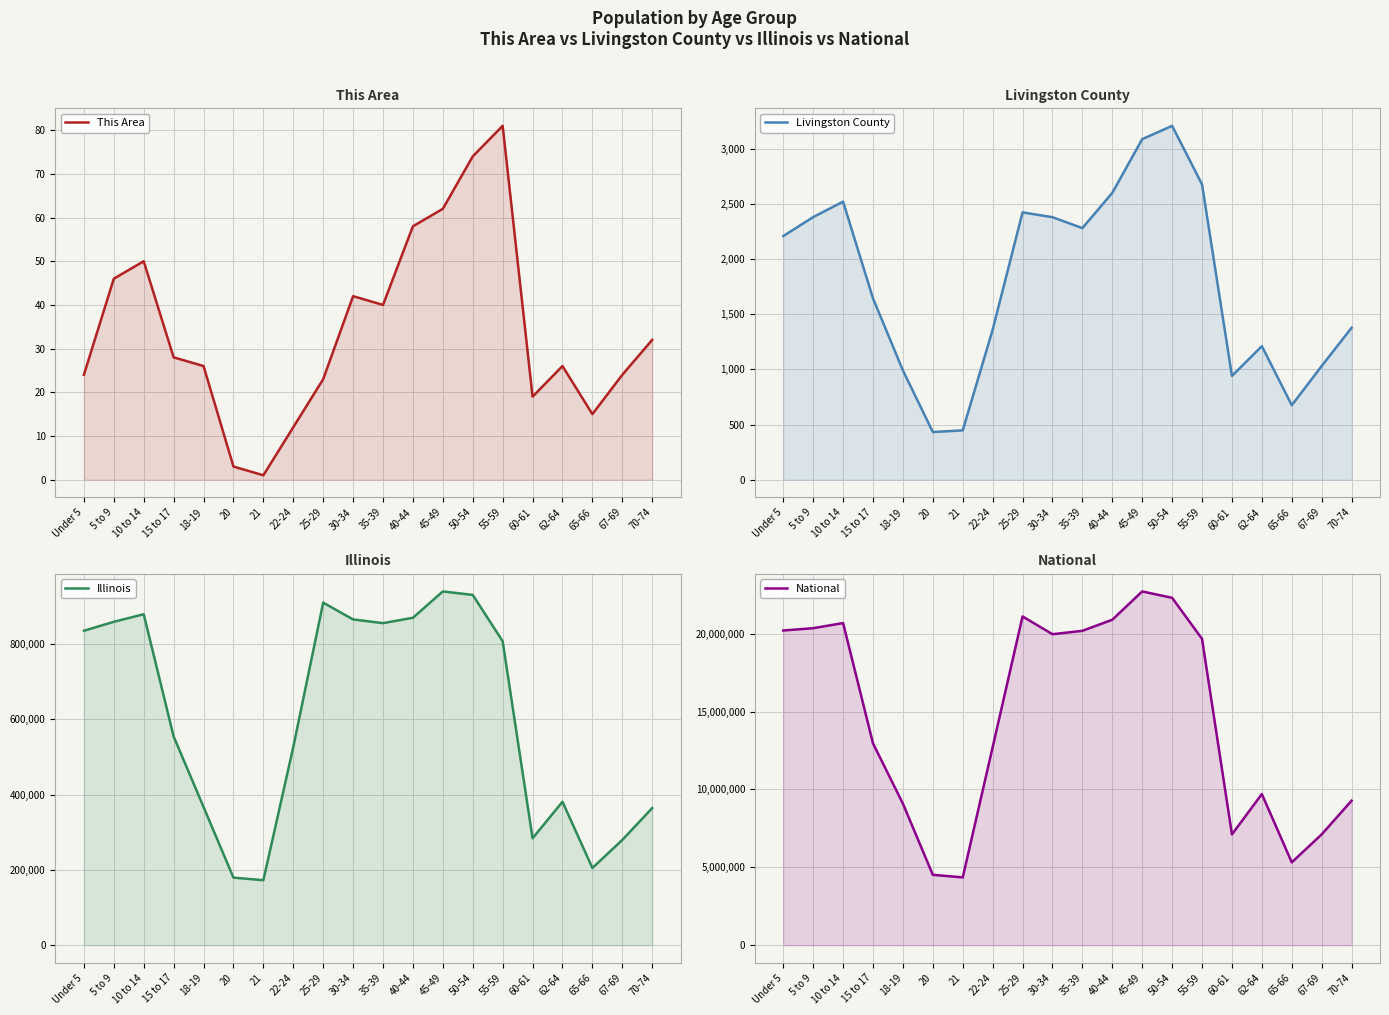

Read the Illinois value at Under 5.

835577